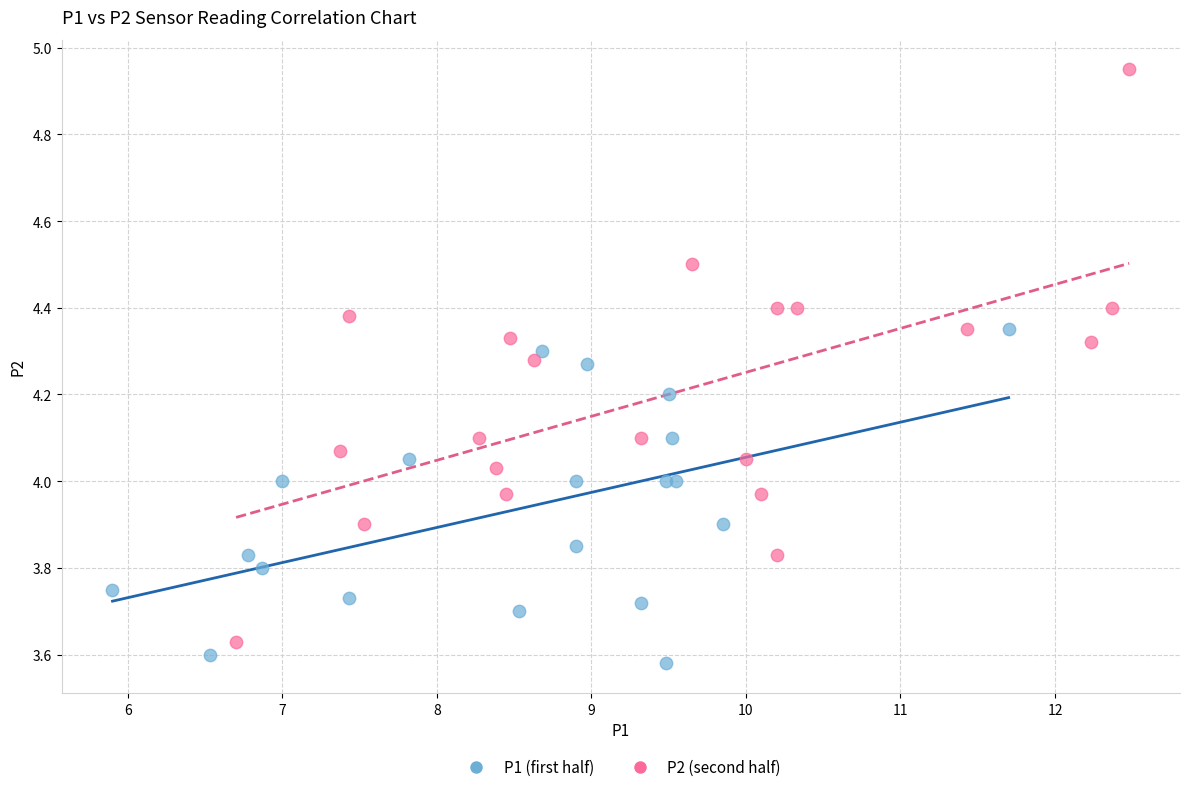

What are all the series names shown in the legend?

P1 (first half), P2 (second half)